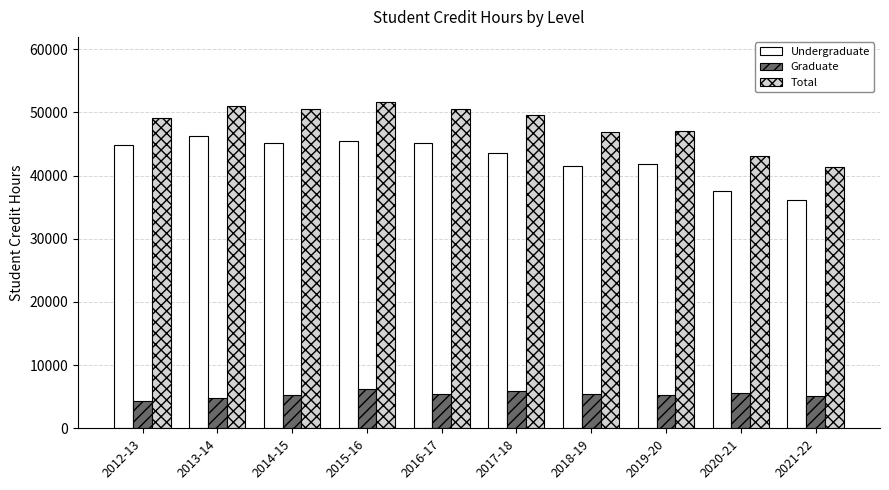

The value of Undergraduate at 2021-22 is 36176. True or false?

True